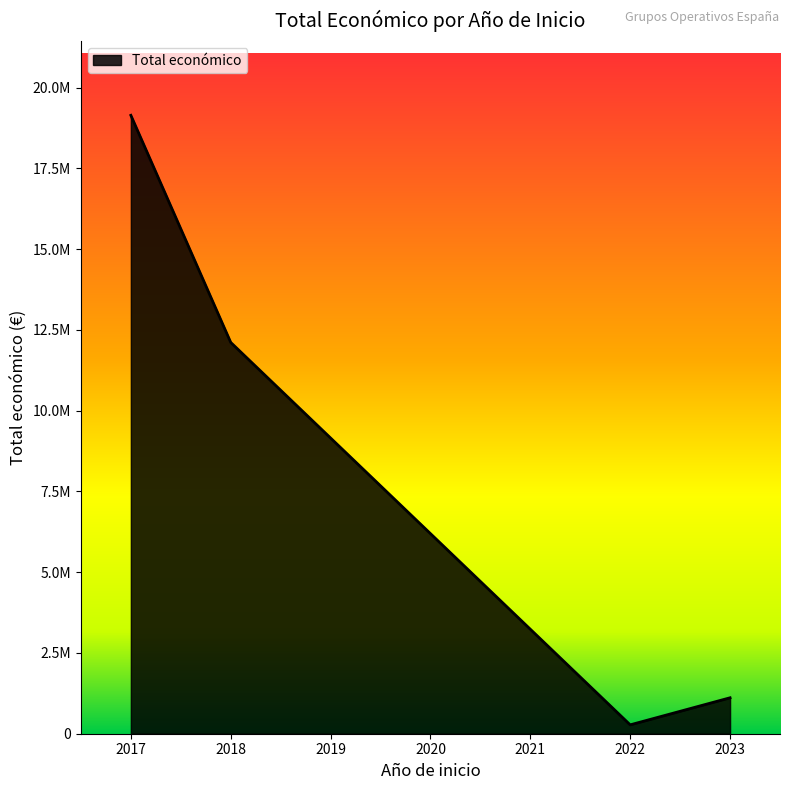

True or false: the data shows 2935 at 2017.

False